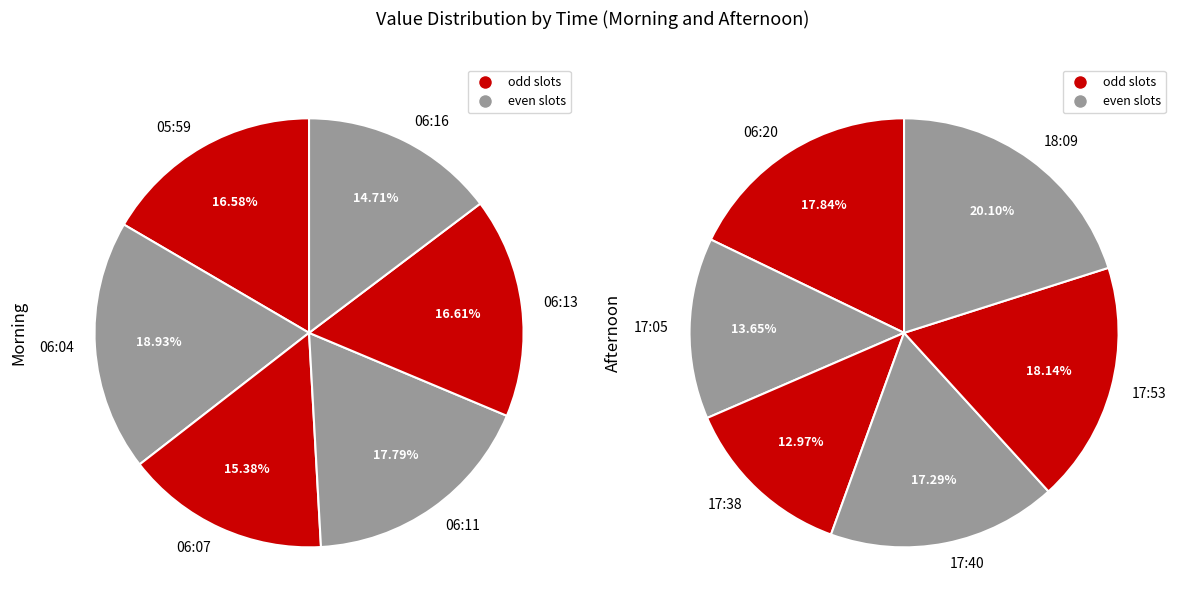

How many slices are in this pie chart?

6